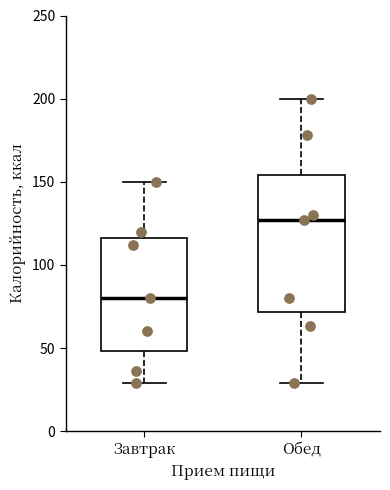

Comparing the boxes themselves (not the whiskers), which one is the tallest?

Обед